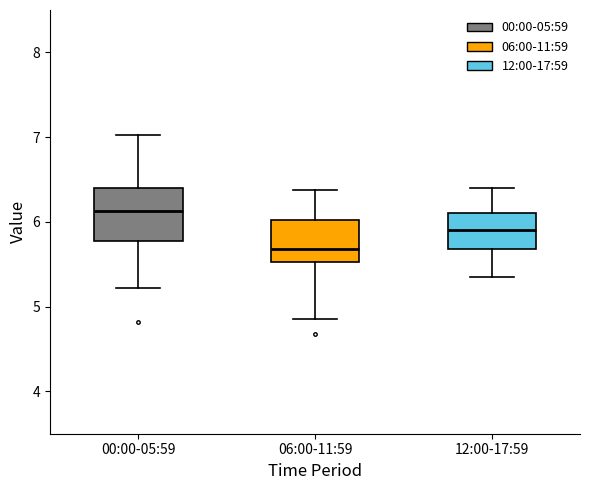

Reading left to right, read every box against the y-axis: the position of its median line, the range the box covers, and the ends of its whiskers. The values are not printed on the chart, so give them approximately, as read against the axis.

00:00-05:59: median 6.1, box 5.8 to 6.4, whiskers 5.2 to 7.0
06:00-11:59: median 5.7, box 5.5 to 6.0, whiskers 4.9 to 6.4
12:00-17:59: median 5.9, box 5.7 to 6.1, whiskers 5.4 to 6.4